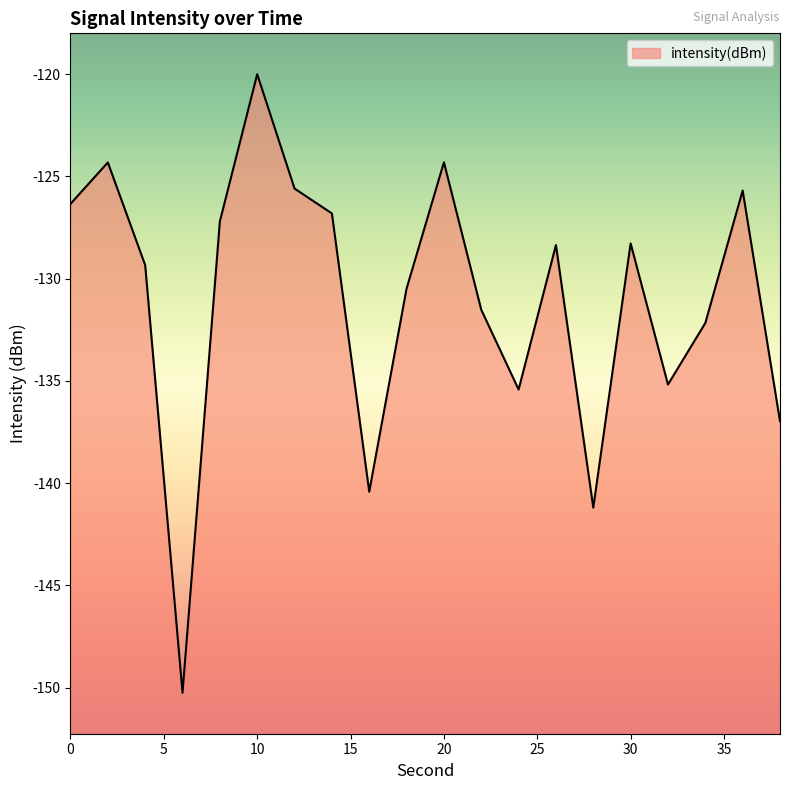

Where is the first local maximum?

2